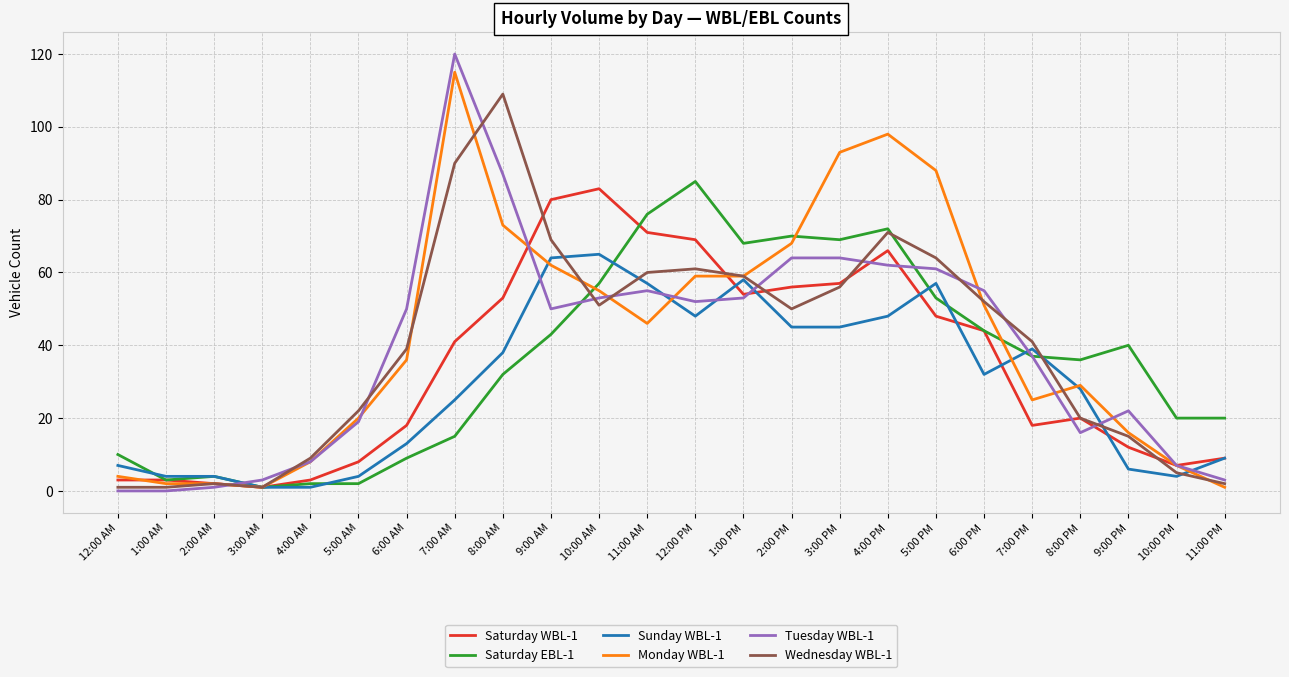

At how many categories does at least one series exceed 35?

16